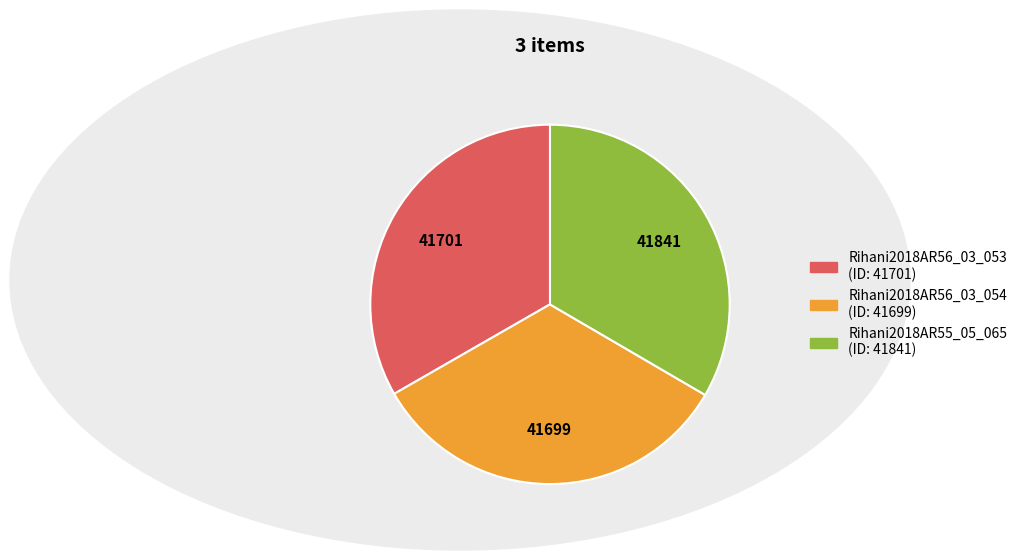

Is Rihani2018AR55_05_065 the majority of the pie?

No